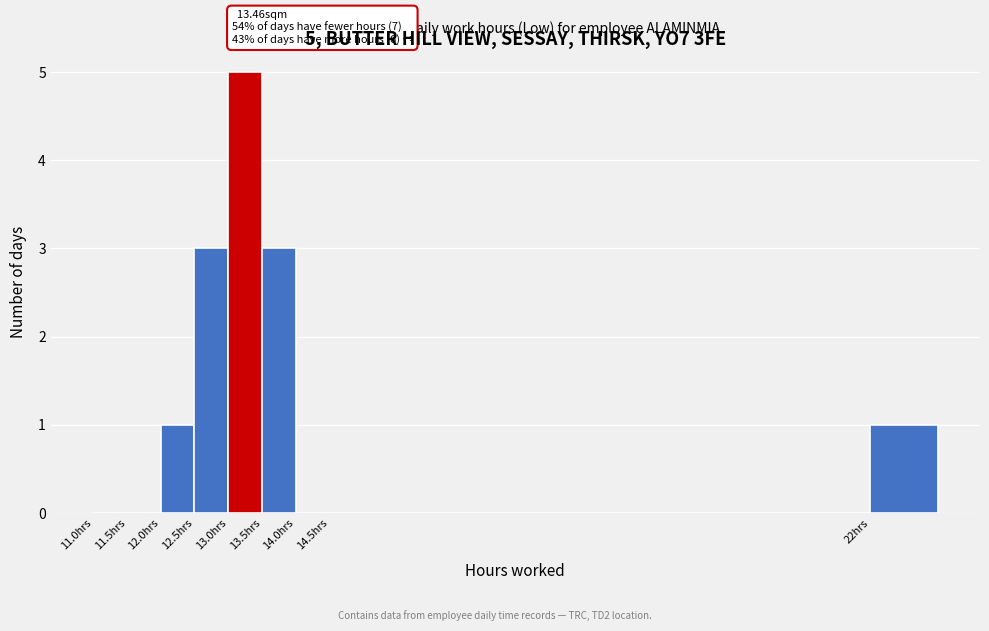

Reading left to right, what are all the values shown in this chart?

11.0hrs=0	11.5hrs=0	12.0hrs=1	12.5hrs=3	13.0hrs=5	13.5hrs=3	14.0hrs=0	14.5hrs=0	22hrs=1